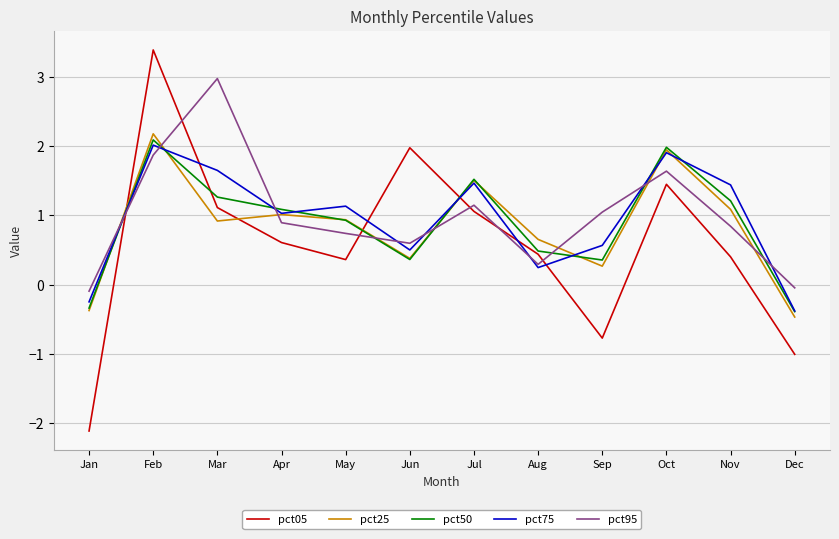

Is it true that pct75 equals 2.0 at Feb?

True